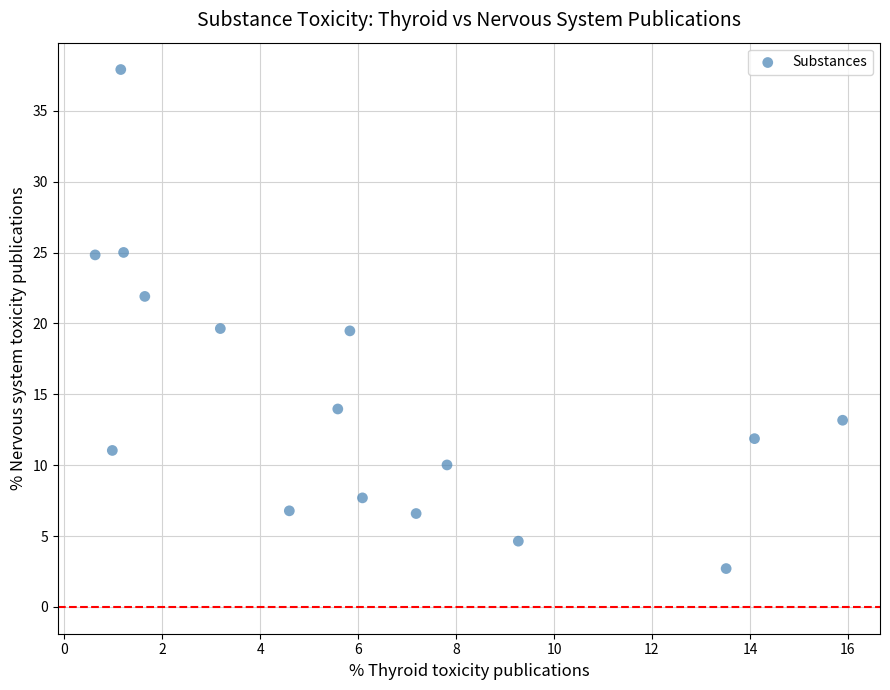

What is the range of Y values (max minus min)?

35.2